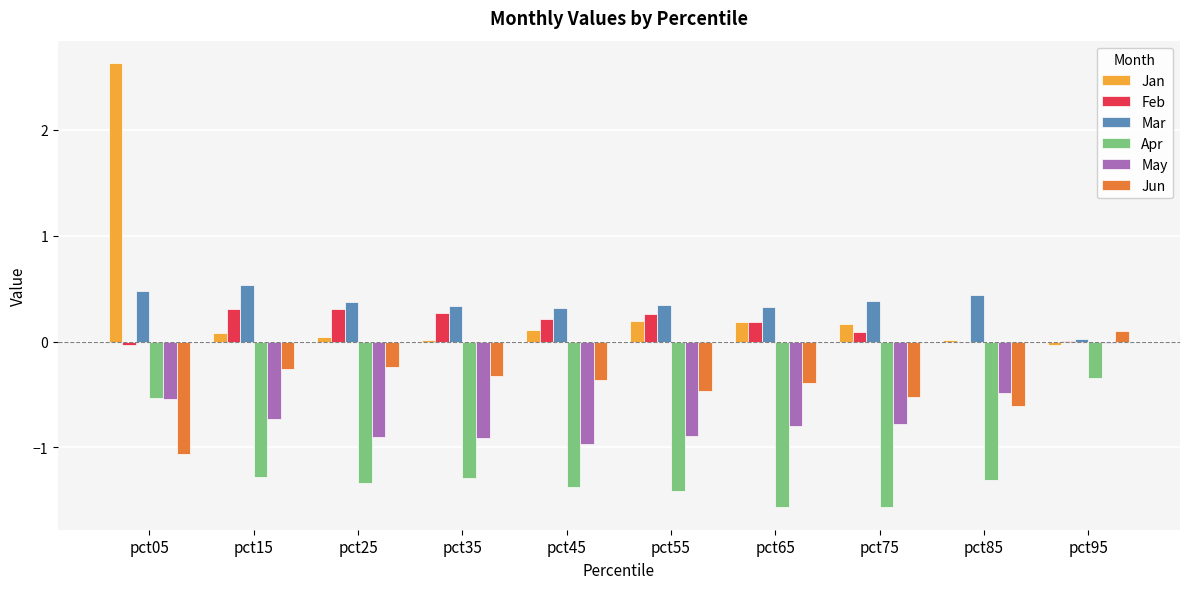

Is it true that Mar equals 0.3 at pct65?

True